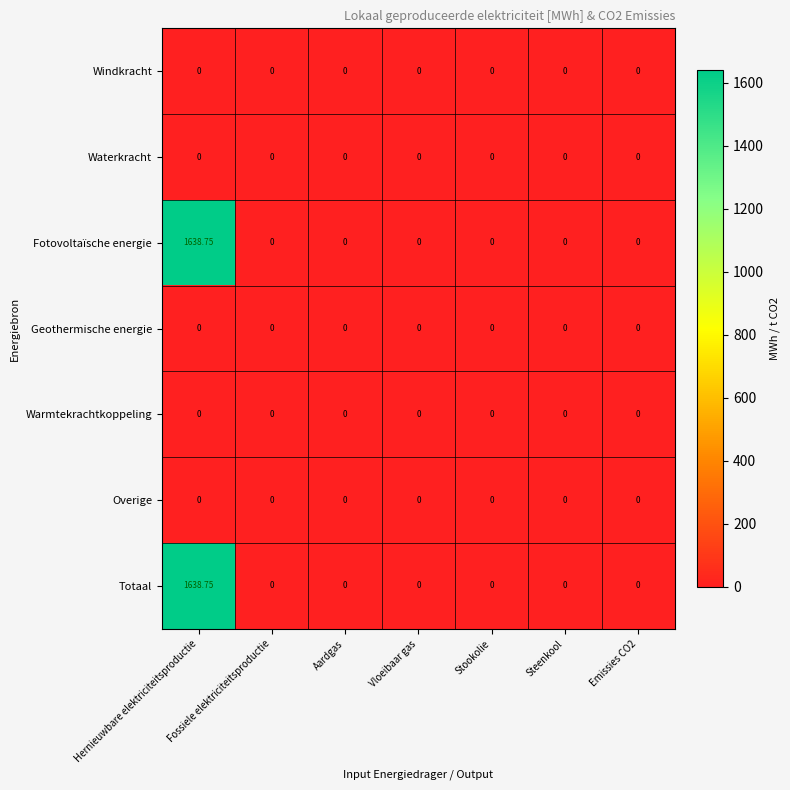

Count the number of data series in this chart.

7